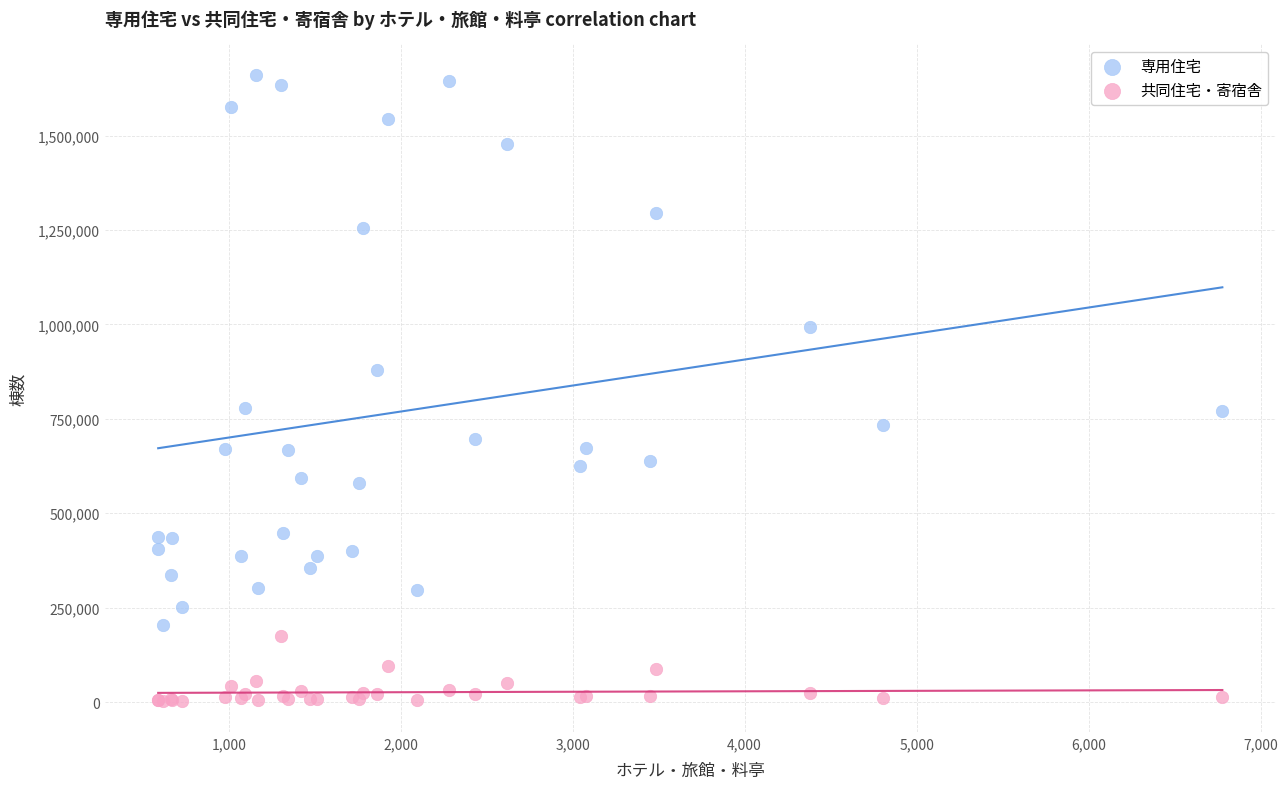

Which series reaches the maximum Y coordinate?

専用住宅